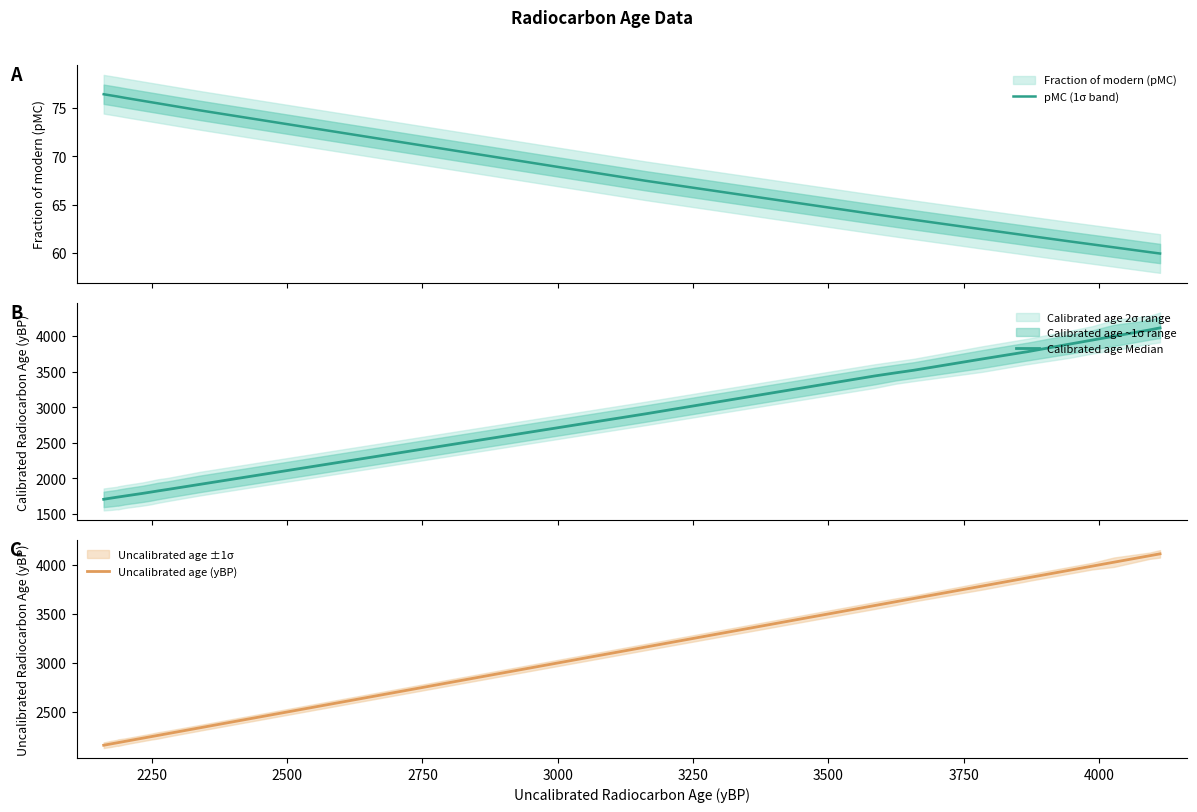

How many lines are shown in the chart?

3